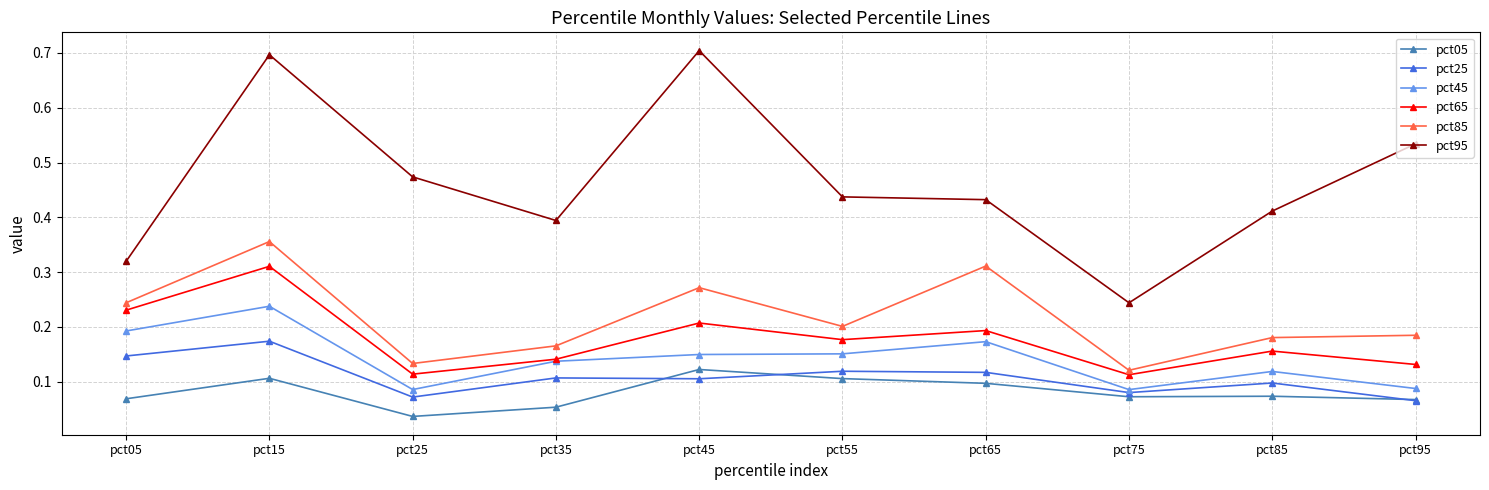

At pct15, list the series in order from largest to smallest.

pct95, pct85, pct65, pct45, pct25, pct05